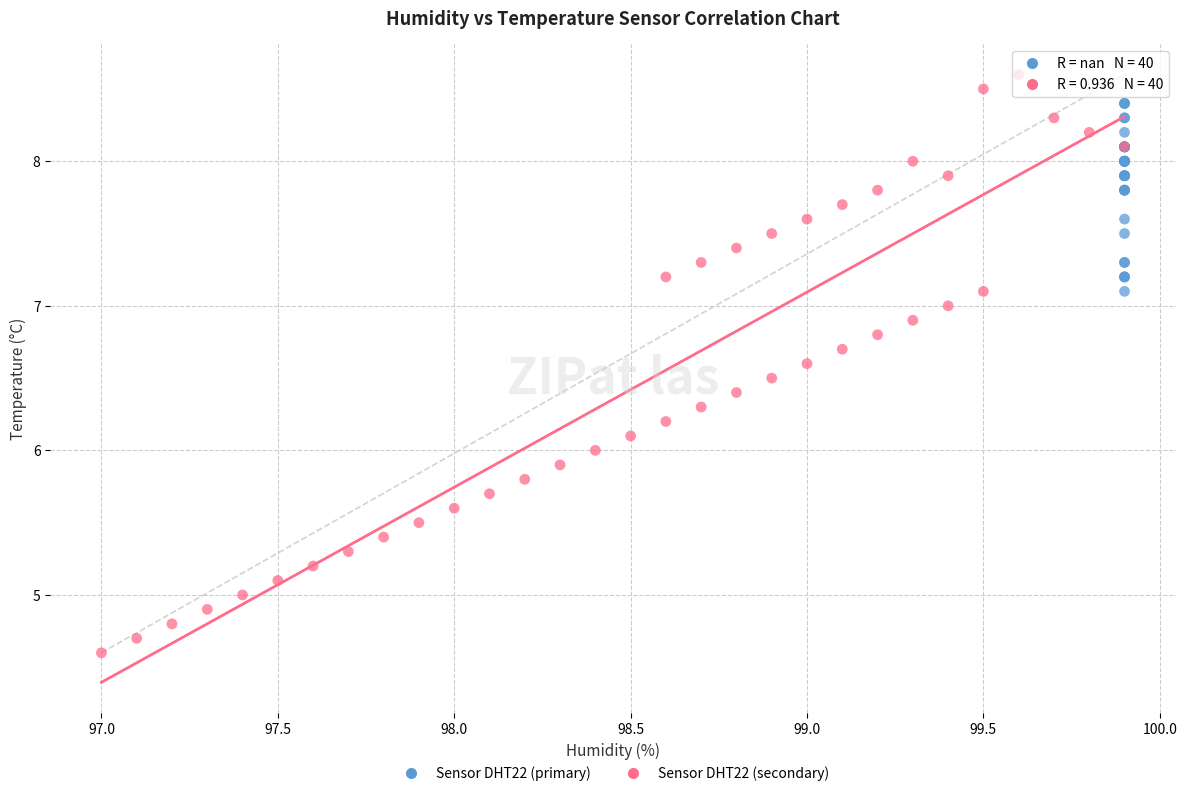

Which series has the largest Y range (max minus min)?

Sensor DHT22 (secondary)